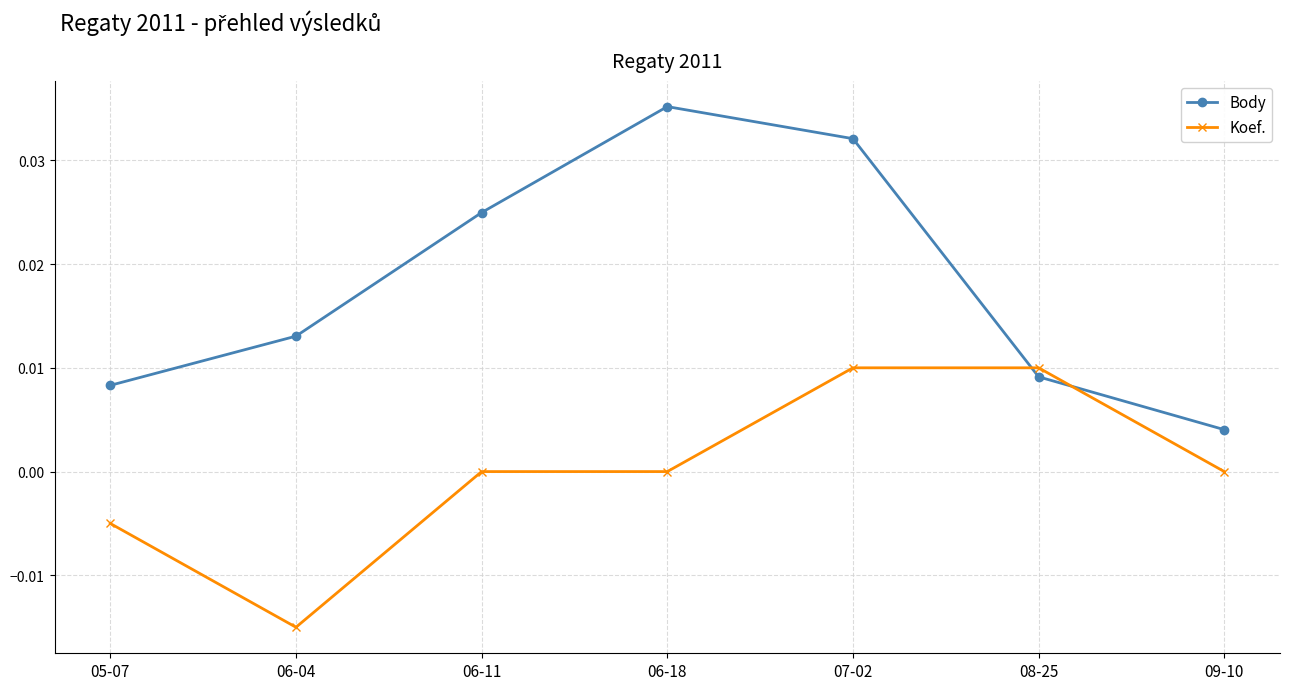

Count the Koef. values in the range 0 to 1.

5